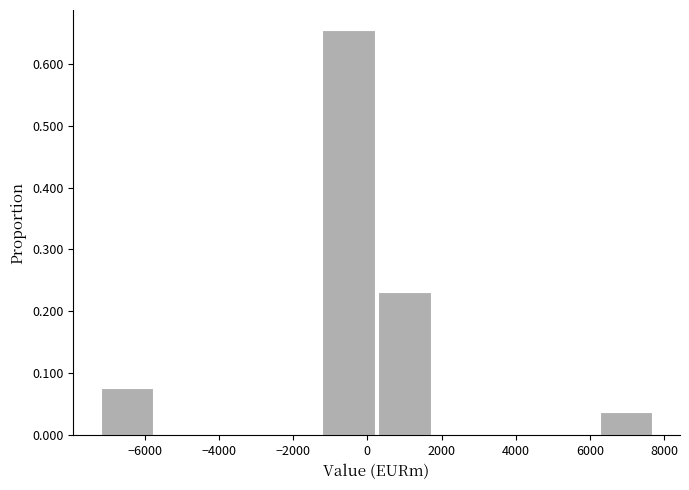

Which range on the x-axis has the tallest bar?

-1200 to 200